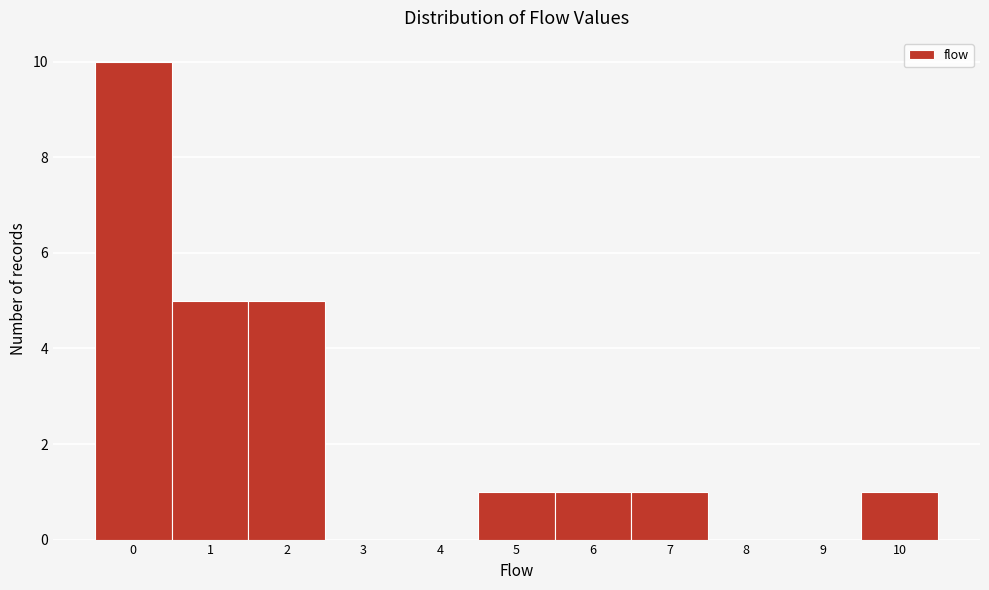

Reading left to right, extract all data points from this chart.

0=10	1=5	2=5	3=0	4=0	5=1	6=1	7=1	8=0	9=0	10=1